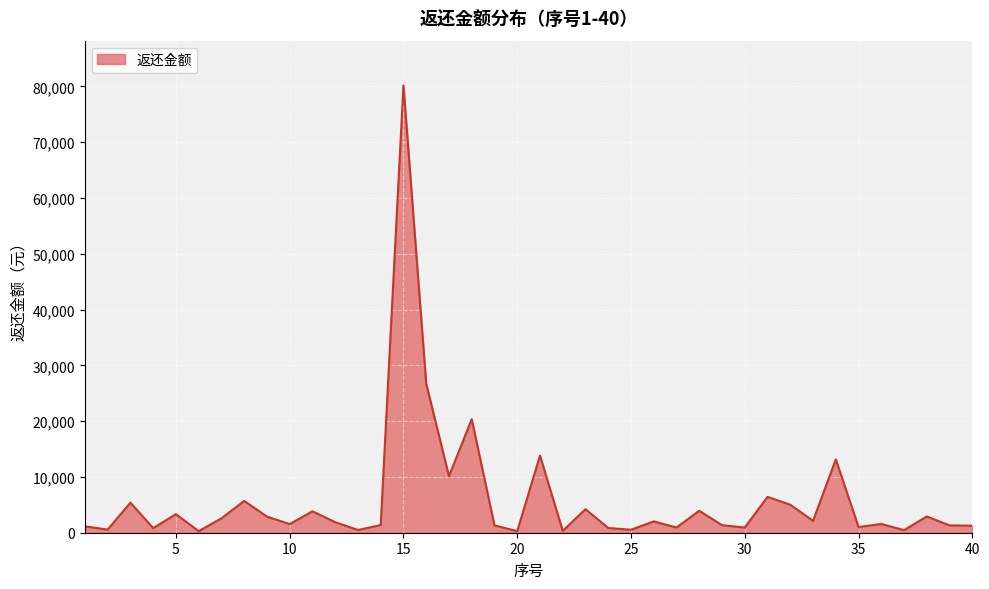

How many values exceed 1890?

20